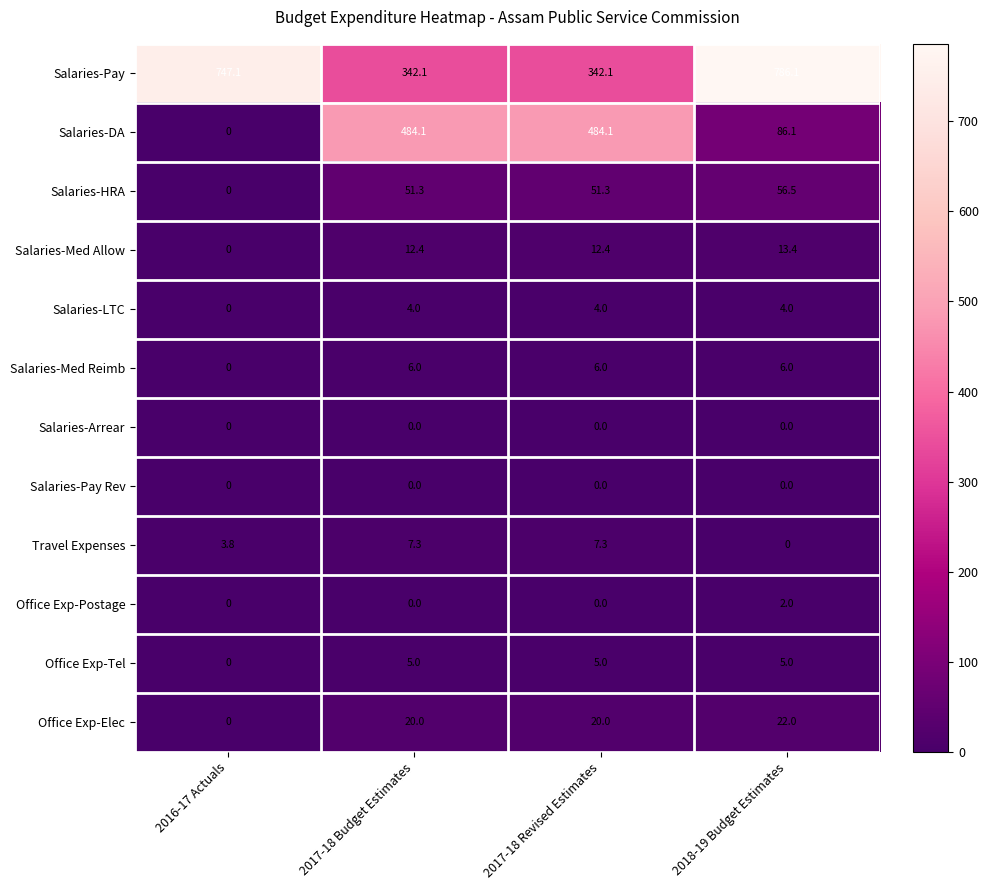

Which series changed the most between 2016-17 Actuals and 2017-18 Budget Estimates?

Salaries-DA